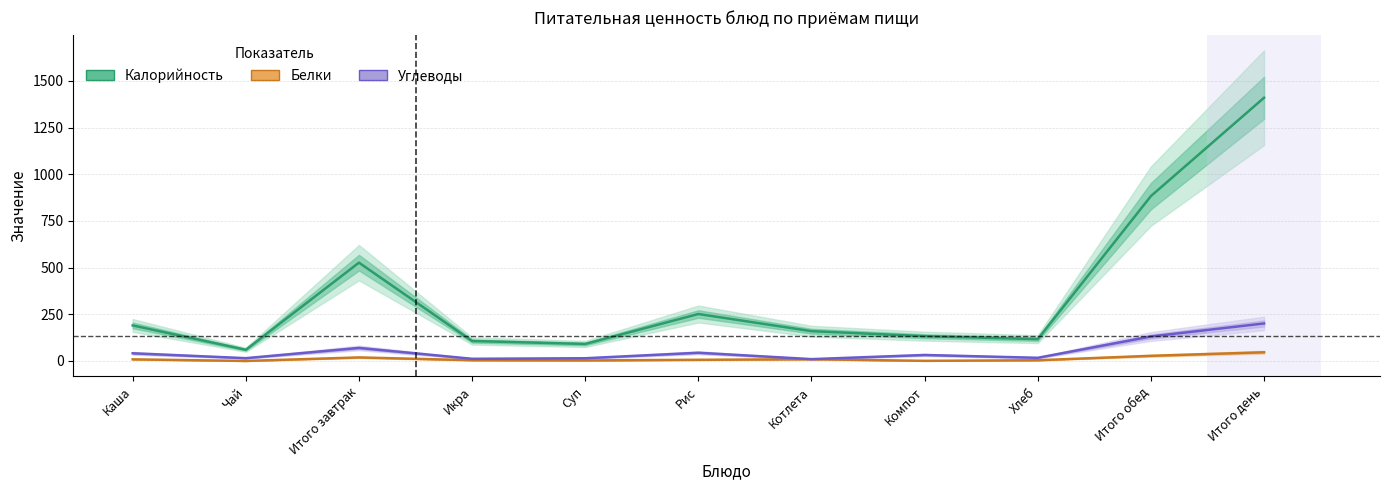

Reading left to right, transcribe all the data shown in this chart.

Калорийность: 190.4	60.0	526.7	107.0	91.2	251.6	159.7	132.8	117.0	883.3	1410.1
Белки: 8.7	0.1	19.0	4.1	2.8	6.3	9.3	0.7	3.9	27.6	46.6
Углеводы: 41.1	15.0	69.9	11.6	14.6	44.0	9.8	32.0	17.0	131.1	201.0